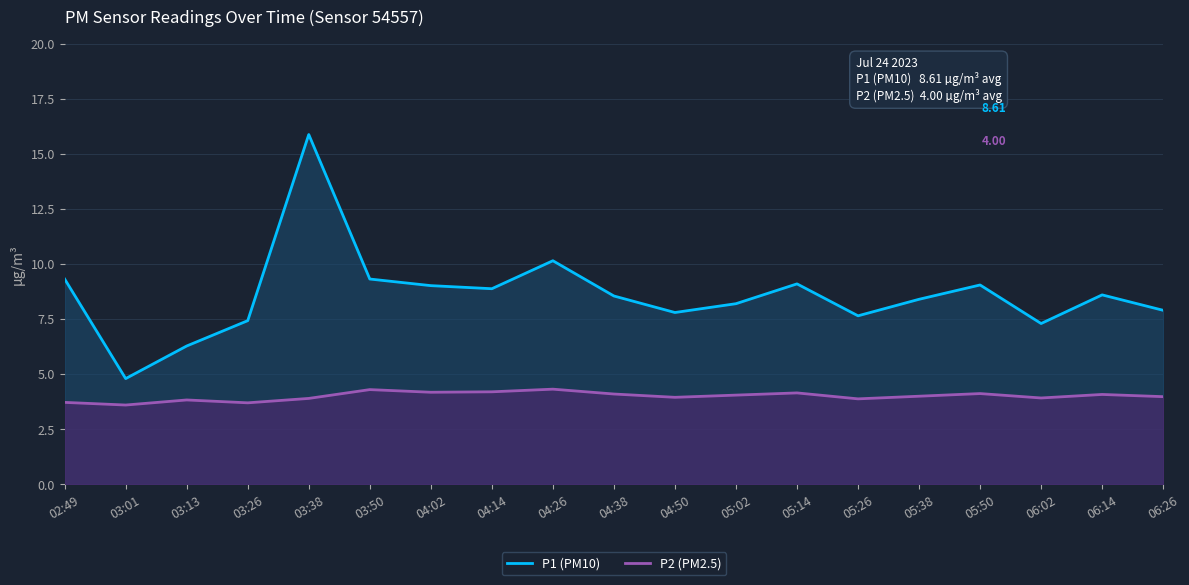

What is the spread (max minus min) of values at 06:26?

3.9